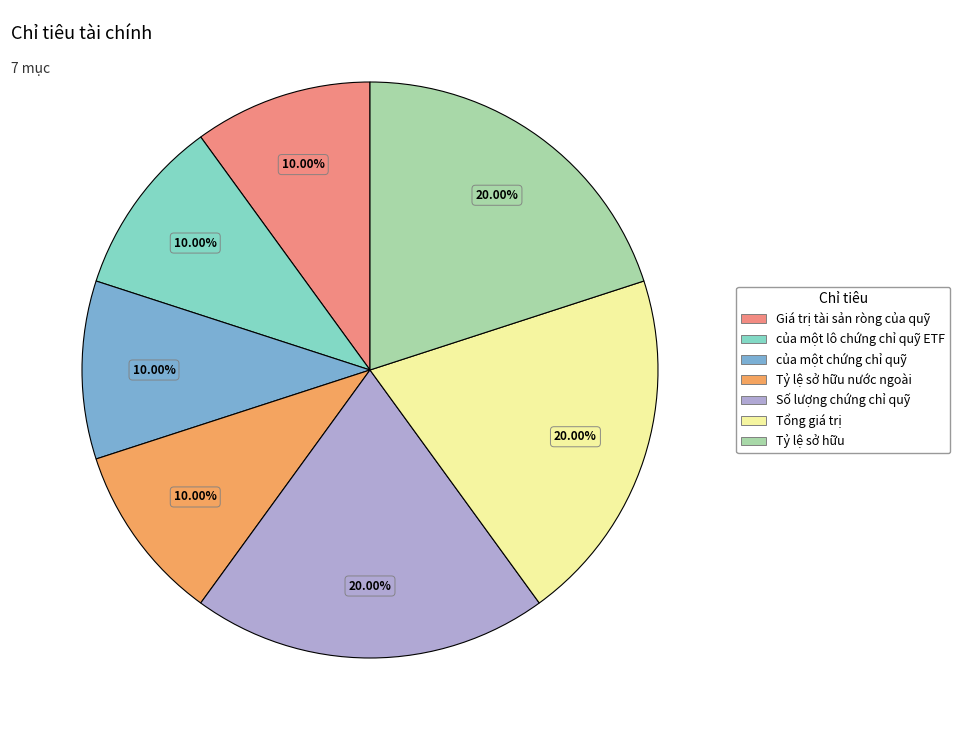

Does any single category account for the majority?

No